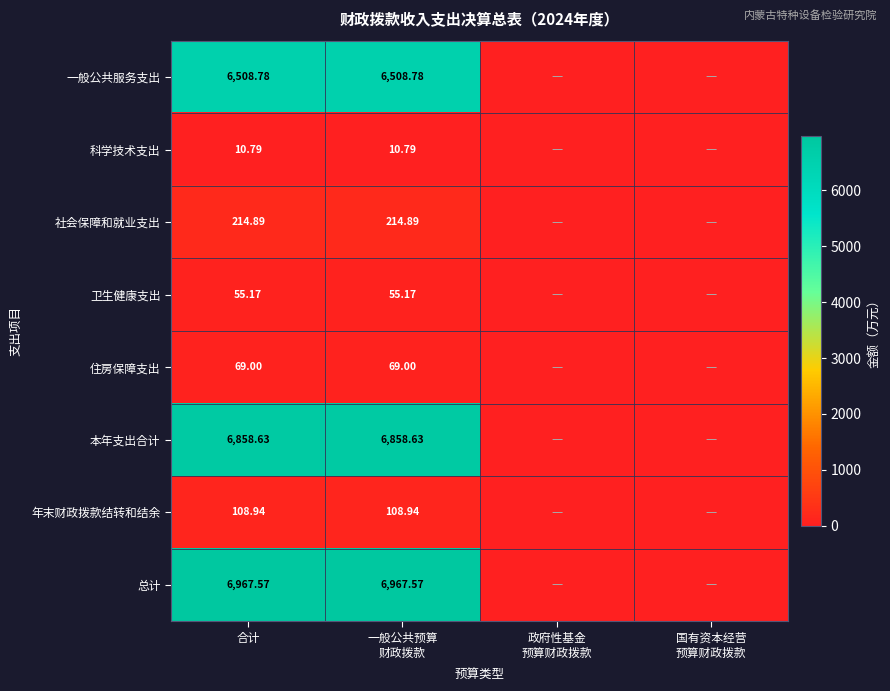

At 合计, list the series in order from smallest to largest.

科学技术支出, 卫生健康支出, 住房保障支出, 年末财政拨款结转和结余, 社会保障和就业支出, 一般公共服务支出, 本年支出合计, 总计